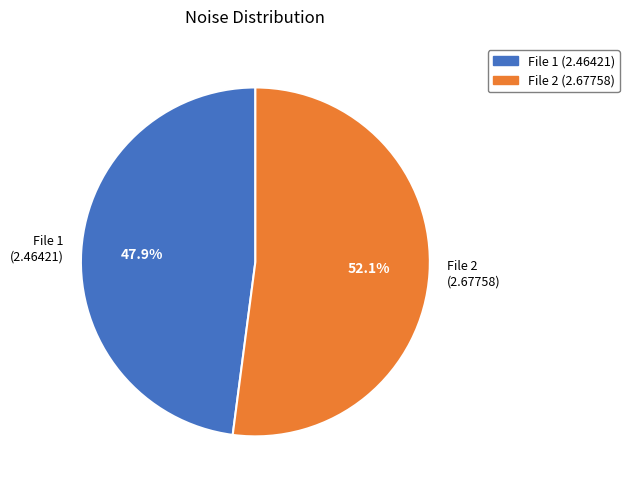

How many segments does this pie chart have?

2